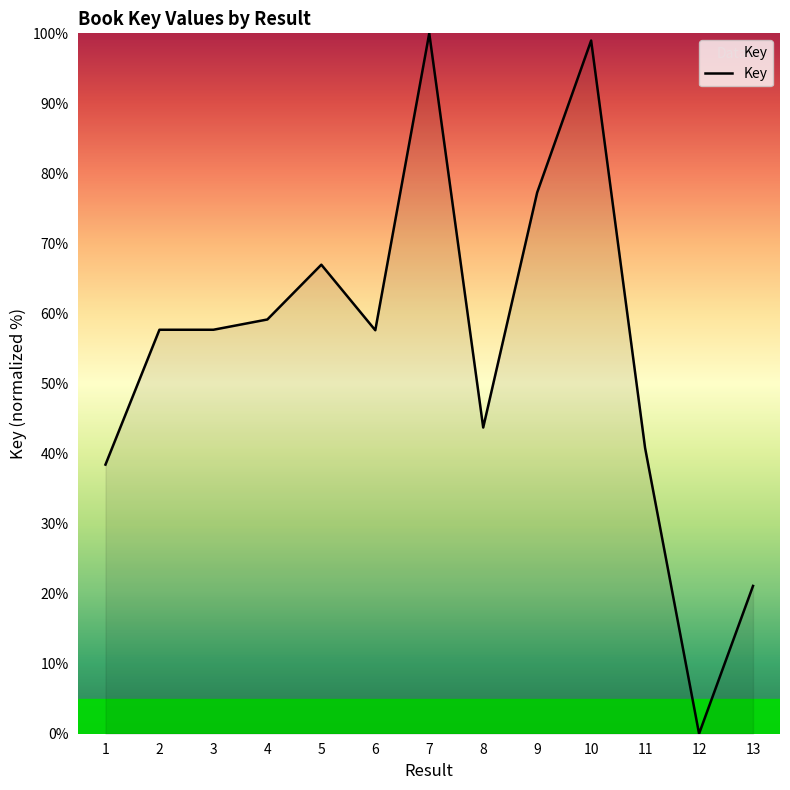

What is the change in value from 7 to 13?

-78.9